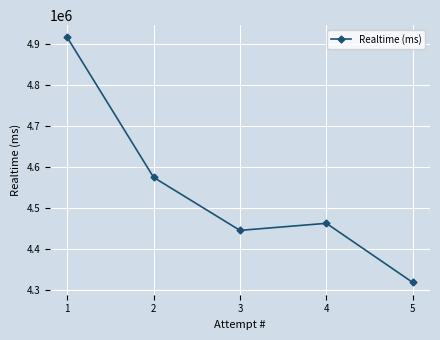

What is the change in value from 1 to 3?

-470877